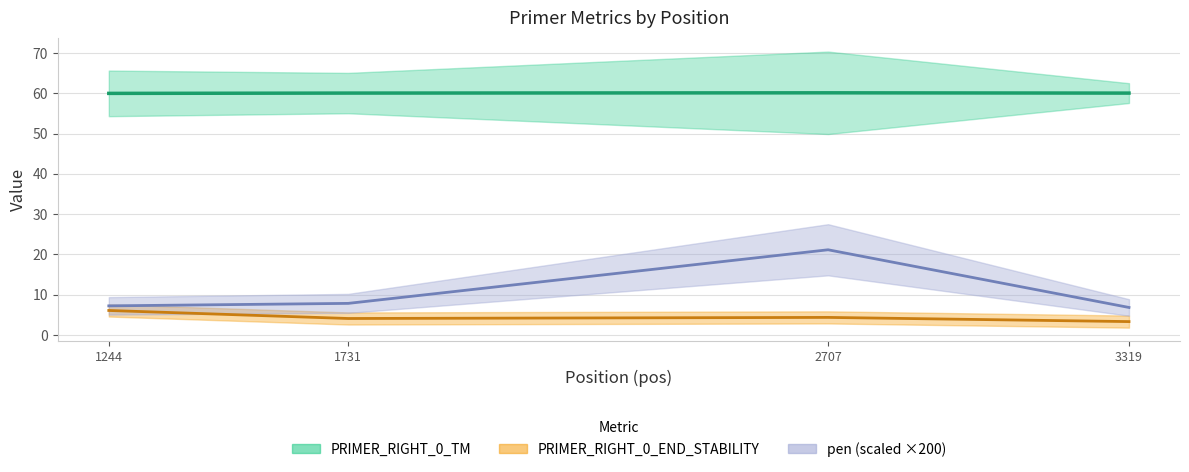

How many interior local peaks does the pen series have?

1